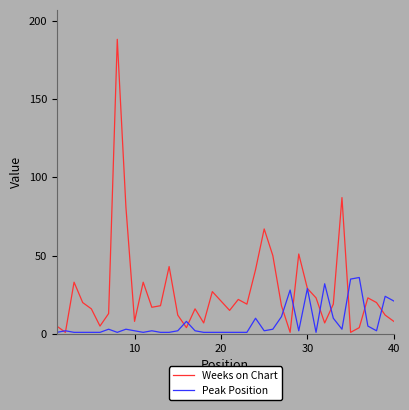

Rank the series by their average value, from lowest to highest.

Peak Position, Weeks on Chart